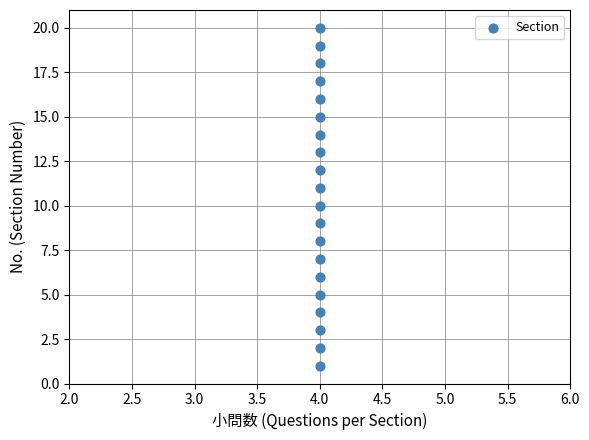

What is the range of Y values (max minus min)?

19